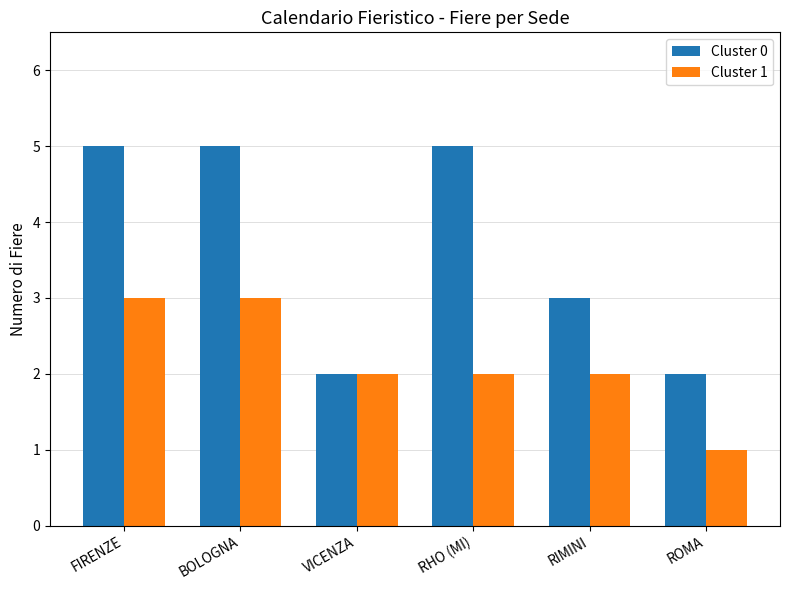

What is the maximum value shown in the chart?

5